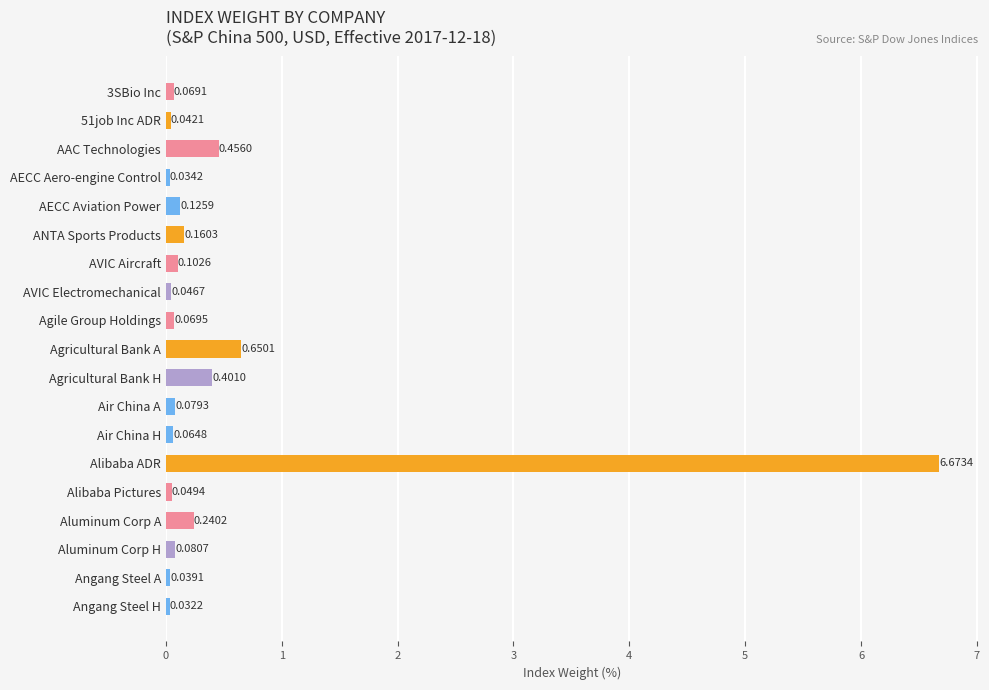

What is the difference between the maximum and minimum values?

6.6